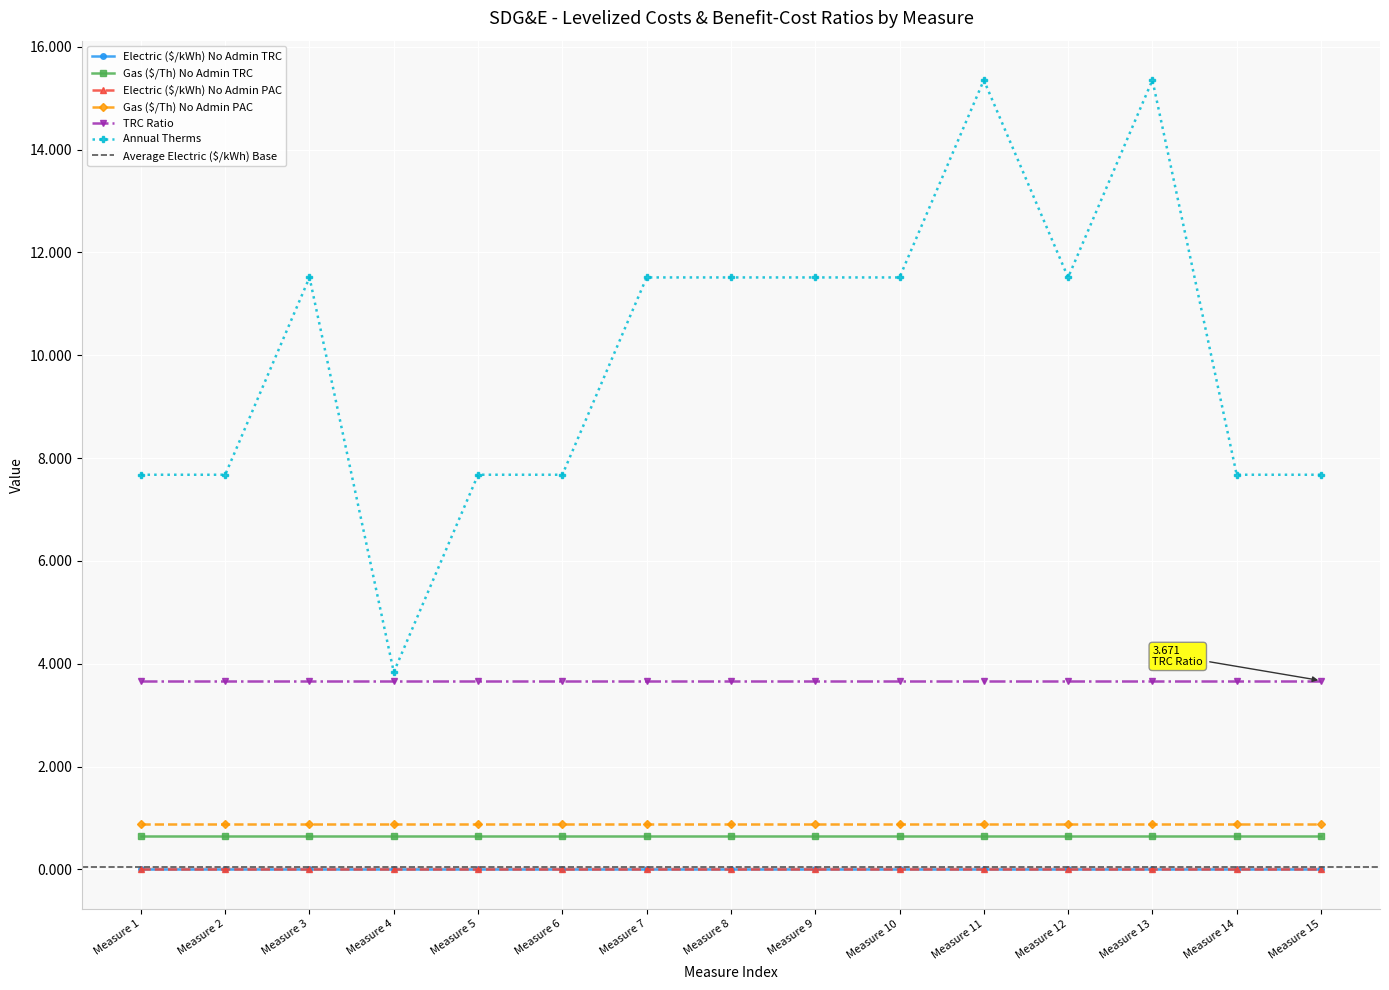

Which has a higher value, Measure 7 or Measure 4?

Measure 7